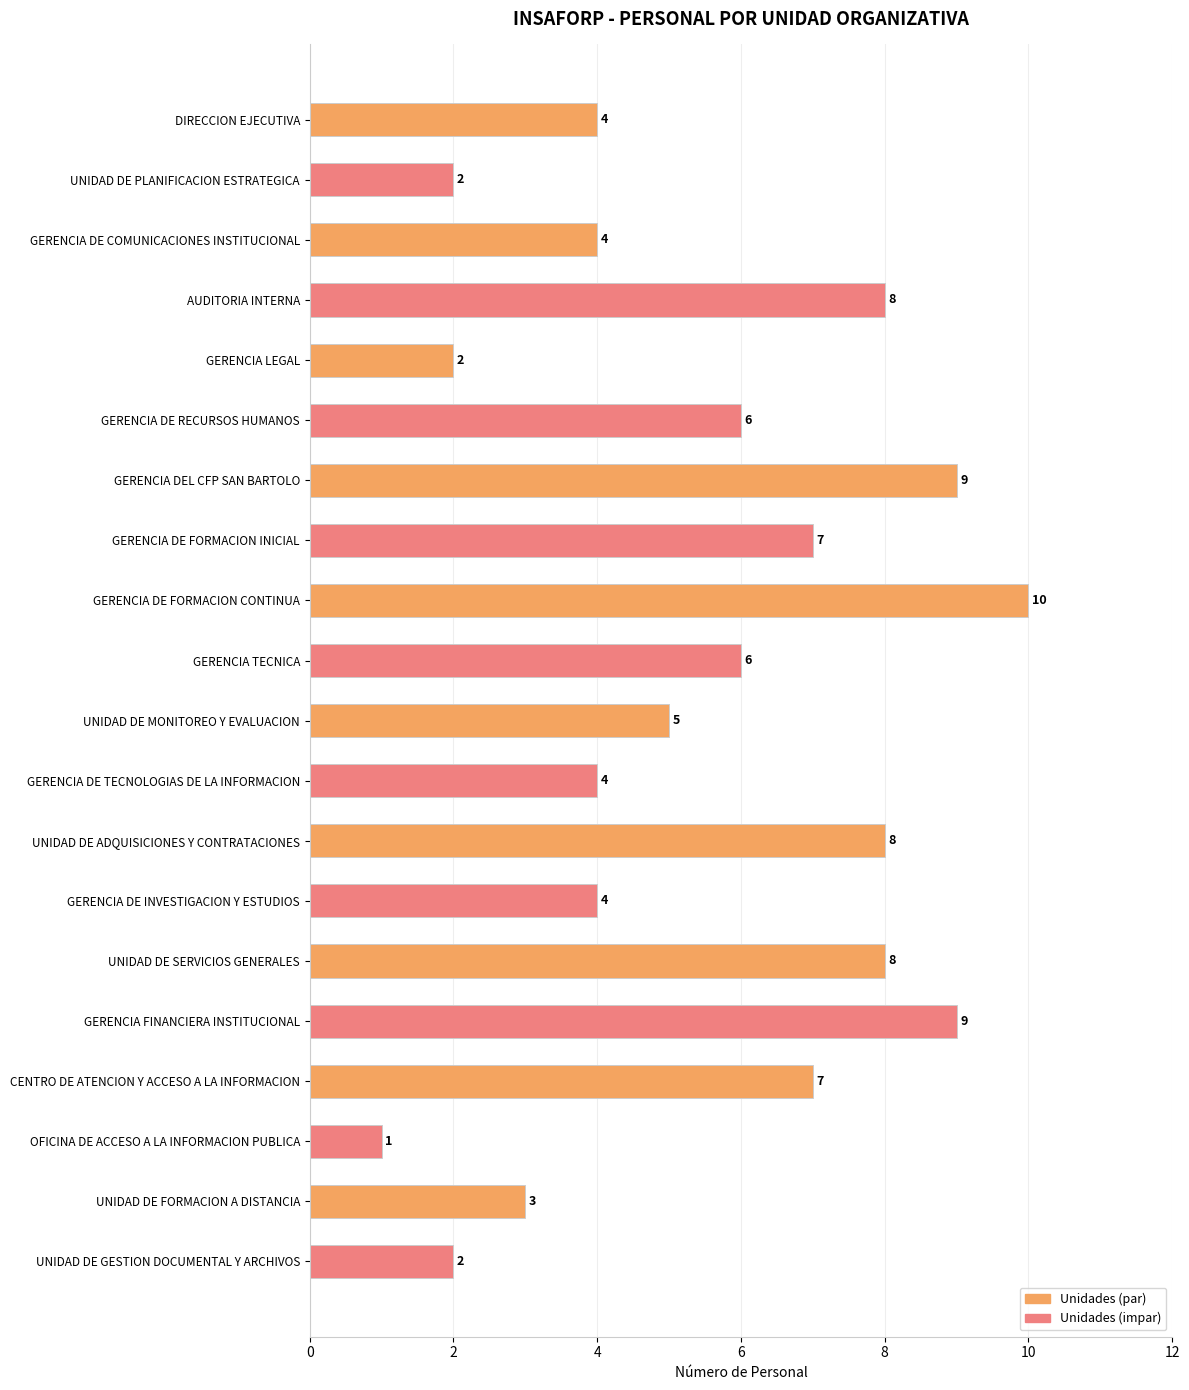

The chart shows a value of 4 at UNIDAD DE ADQUISICIONES Y CONTRATACIONES. True or false?

False